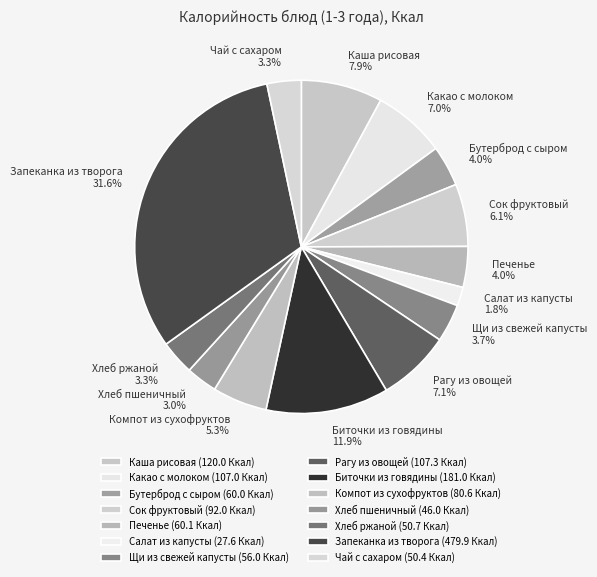

True or false: Хлеб ржаной accounts for 3% of the total.

True